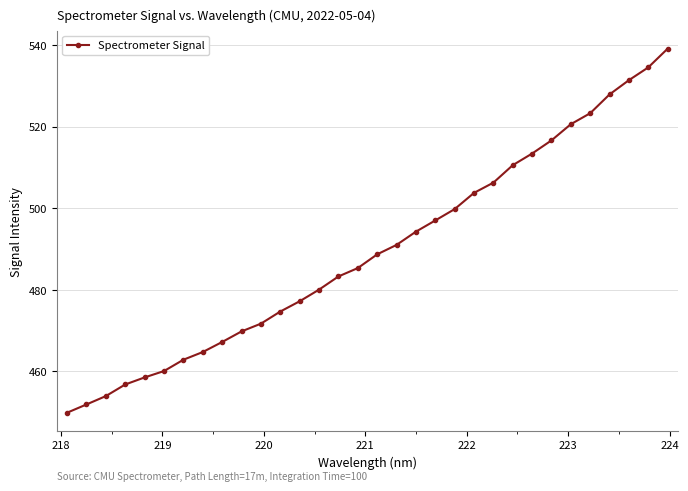

True or false: the data has more than 2 interior local peaks.

False